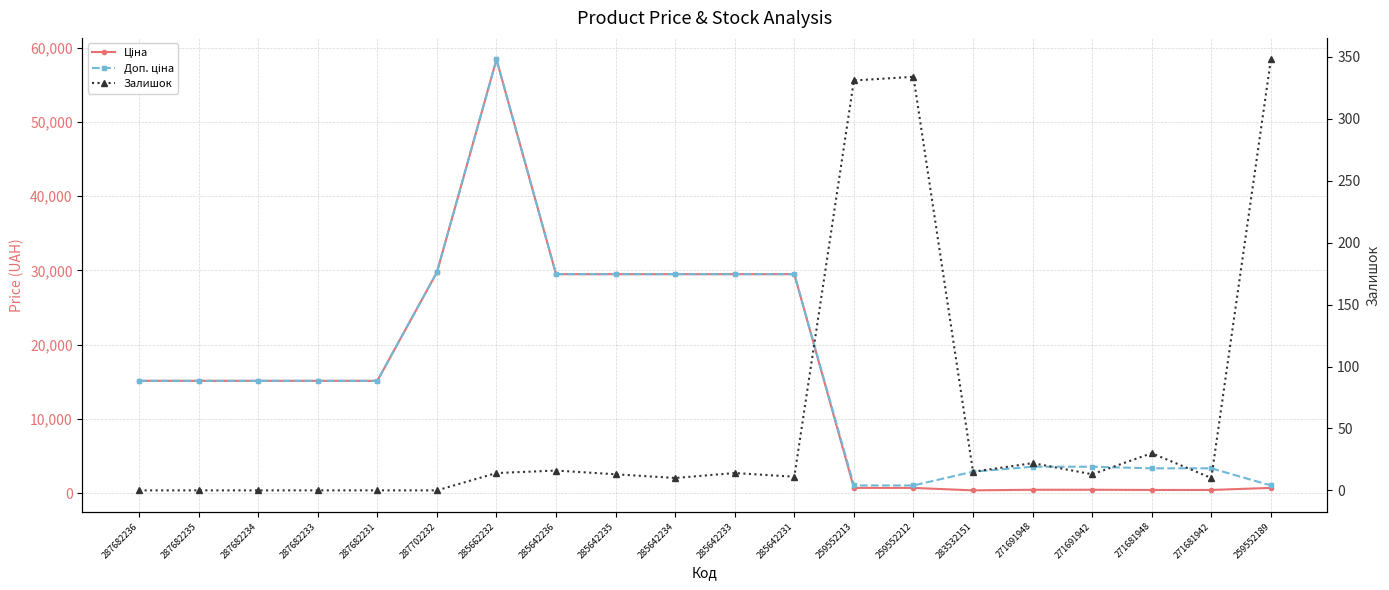

What is the value of the Доп. ціна point at the 4th from the left?

15120.0